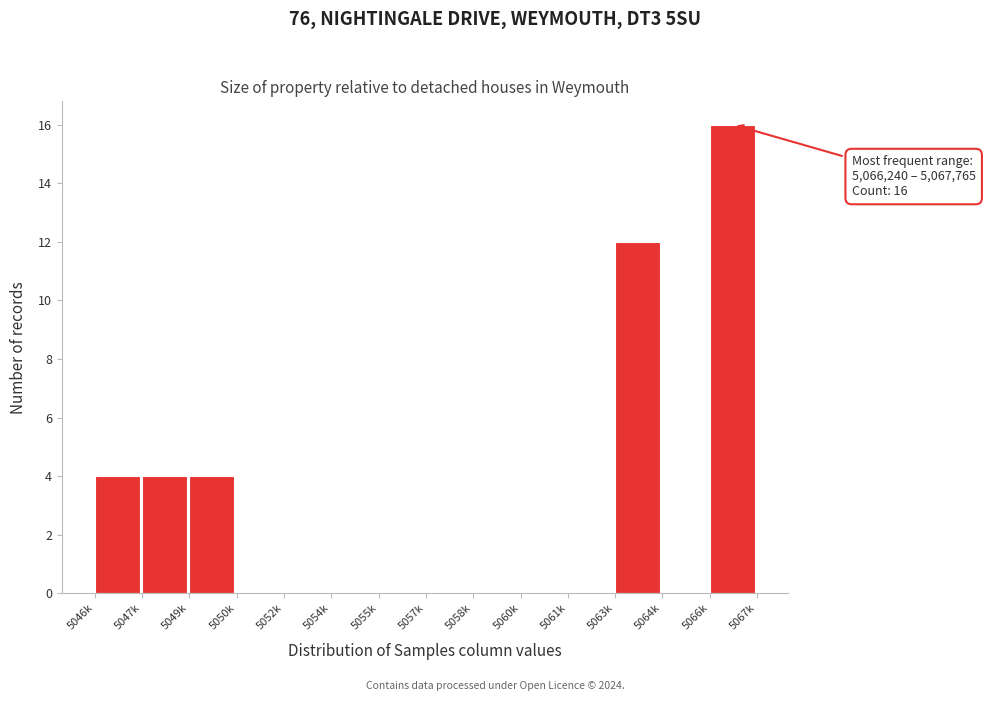

Reading left to right, what are all the values shown in this chart?

5046k=4	5047k=4	5049k=4	5050k=0	5052k=0	5054k=0	5055k=0	5057k=0	5058k=0	5060k=0	5061k=0	5063k=12	5064k=0	5066k=16